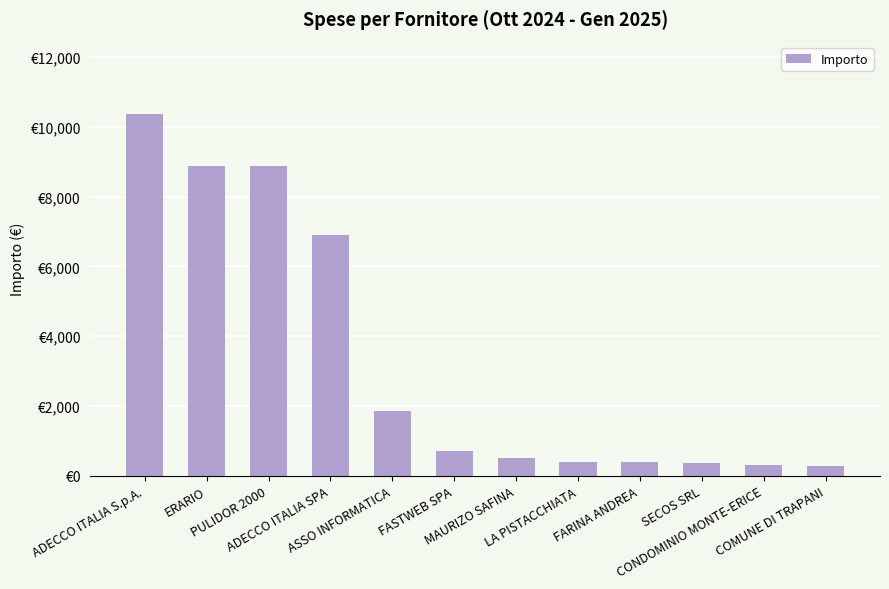

At which category does the chart reach its peak across all series?

ADECCO ITALIA S.p.A.